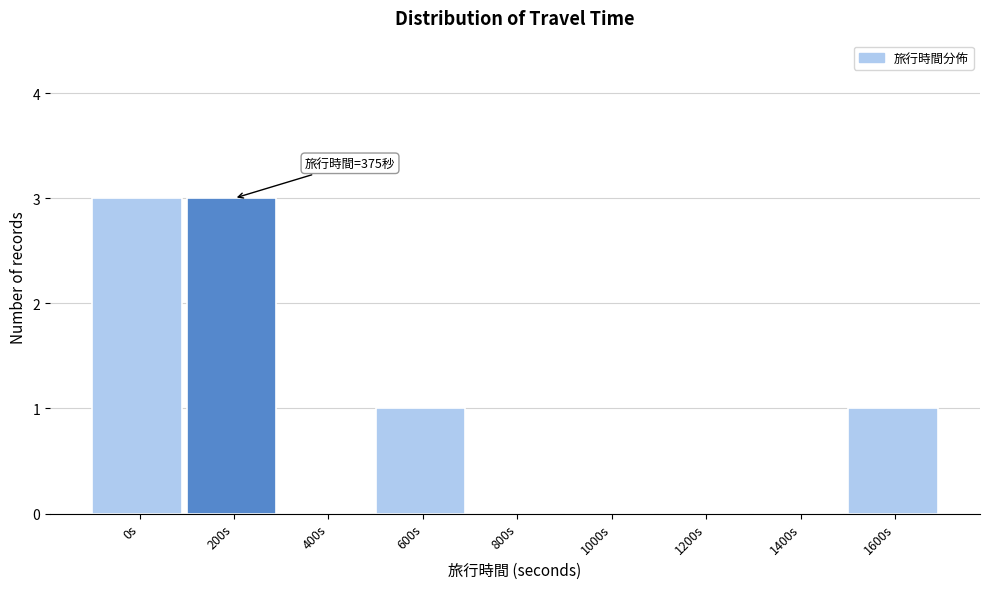

Reading right to left, list all the values displayed in this chart.

1600s=1	1400s=0	1200s=0	1000s=0	800s=0	600s=1	400s=0	200s=3	0s=3